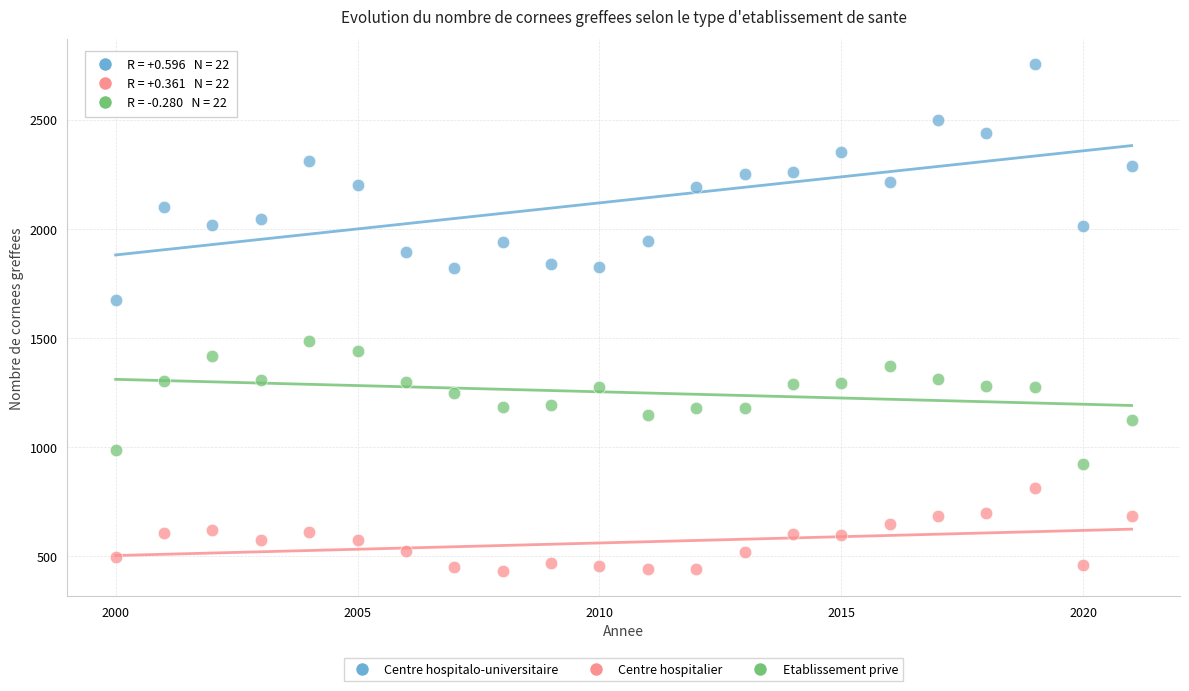

Across all series, what Y value is closest to 1594?

1672